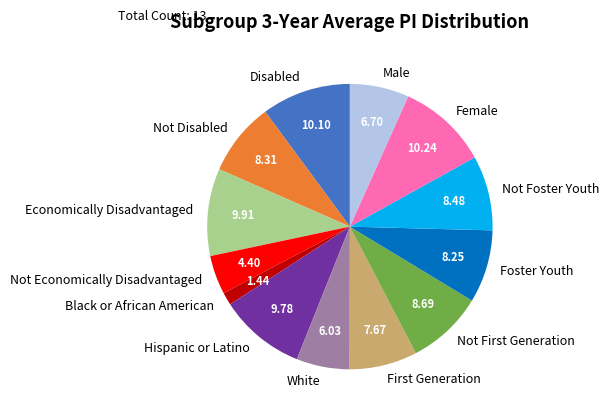

What is the ratio of the value at White to the value at Hispanic or Latino?

0.6